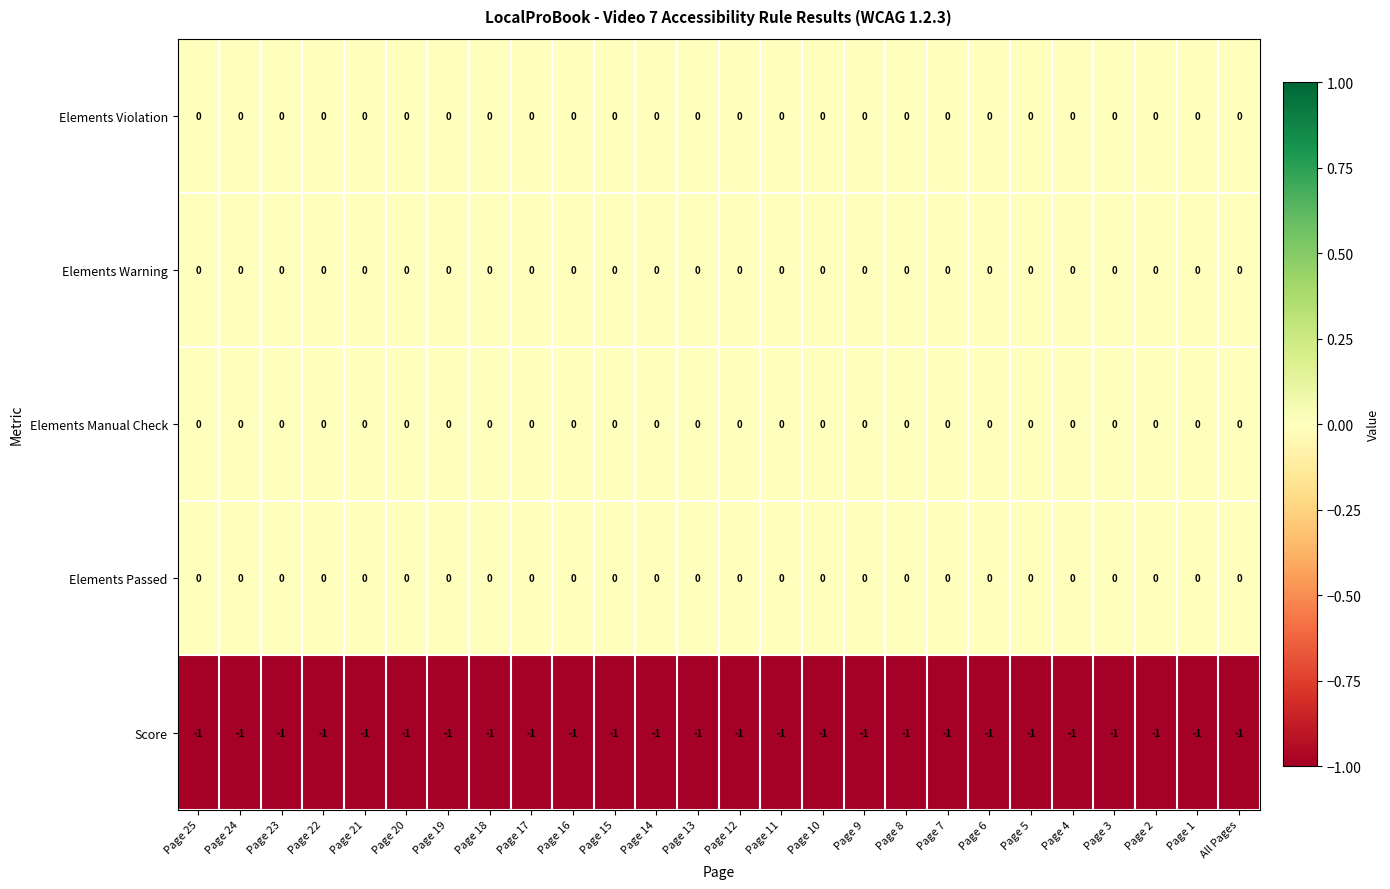

True or false: Elements Passed has a value of 0 at Page 14.

True